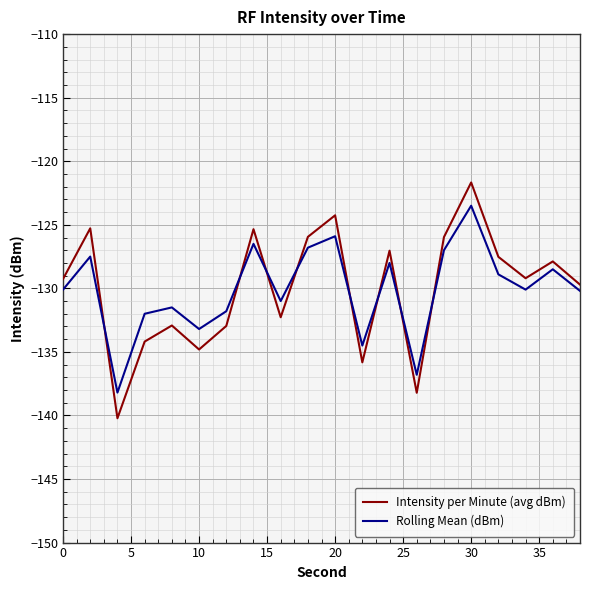

In Rolling Mean (dBm), how many points are higher than both neighbors (excluding endpoints)?

7